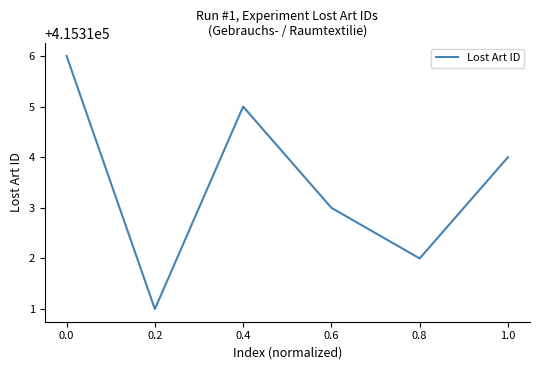

Rank the categories by value from lowest to highest.

0.2, 0.8, 0.6, 1.0, 0.4, 0.0